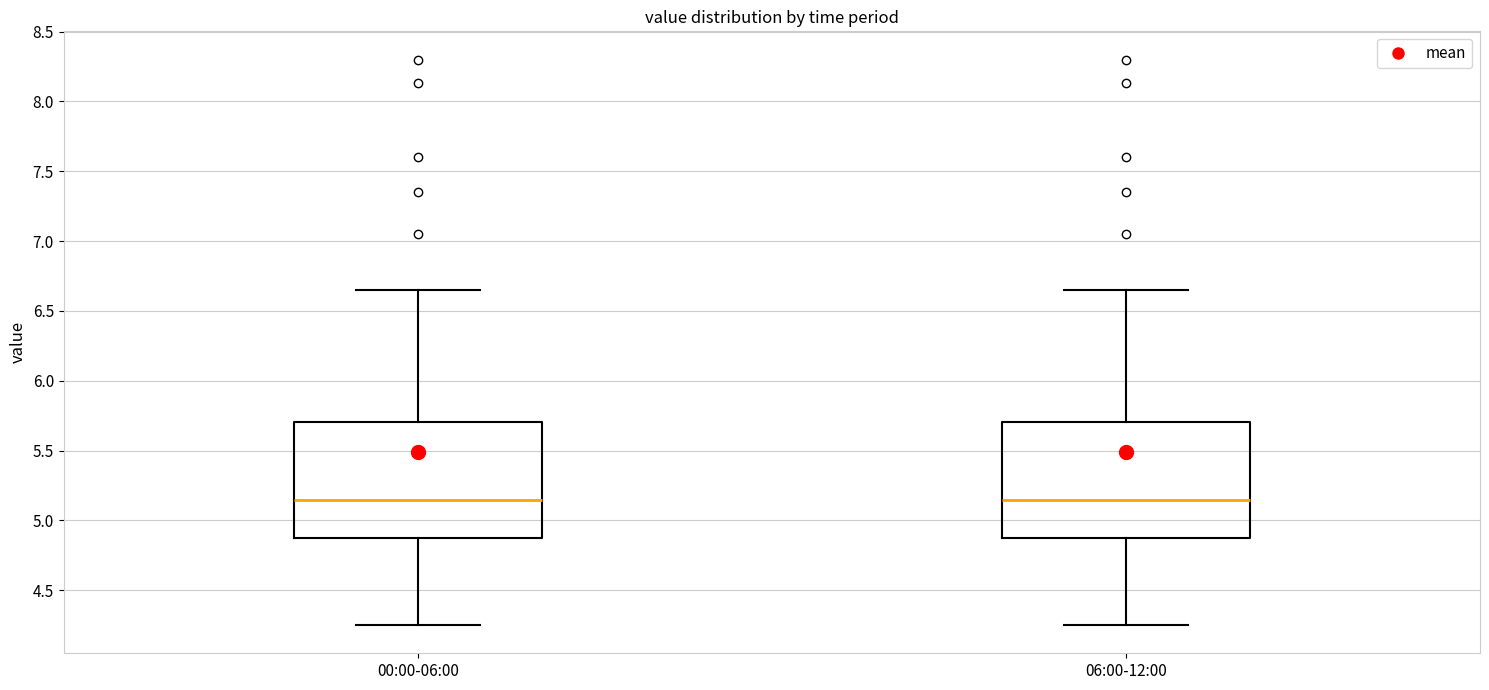

Reading left to right, read every box against the y-axis: the position of its median line, the range the box covers, and the ends of its whiskers. The values are not printed on the chart, so give them approximately, as read against the axis.

00:00-06:00: median 5.15, box 4.85 to 5.70, whiskers 4.25 to 6.65
06:00-12:00: median 5.15, box 4.85 to 5.70, whiskers 4.25 to 6.65